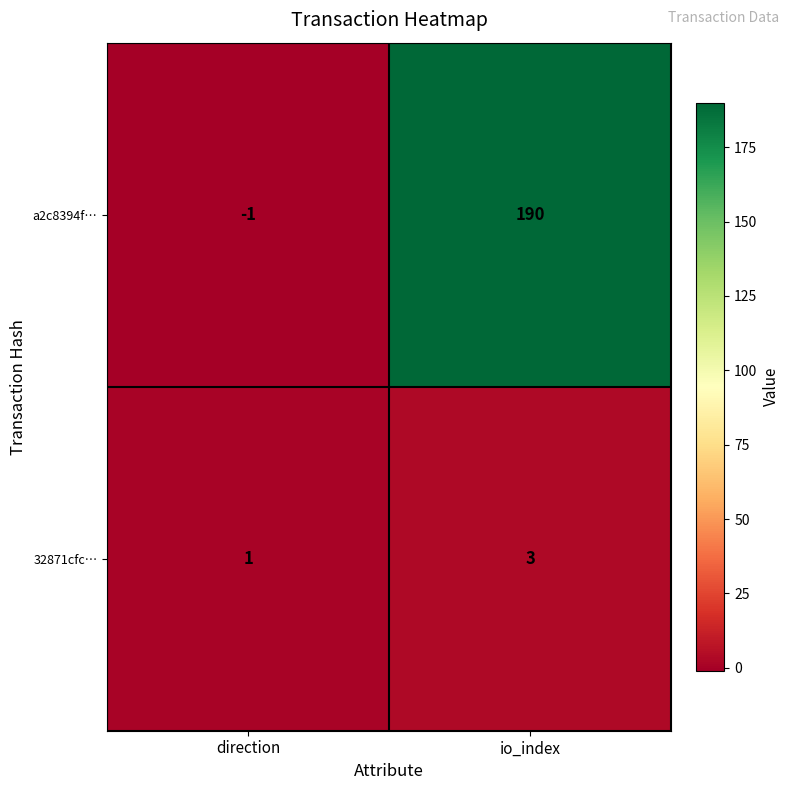

Between direction and io_index, which series saw the biggest shift?

a2c8394f…